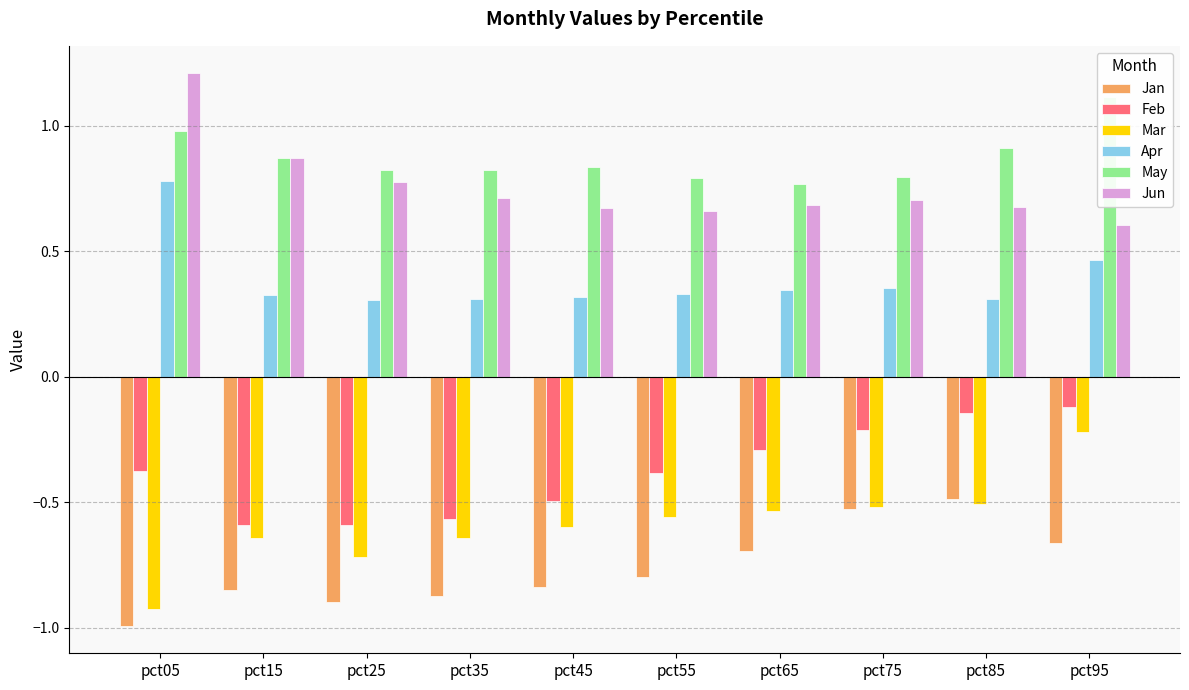

Between pct05 and pct25, which series saw the biggest shift?

Apr